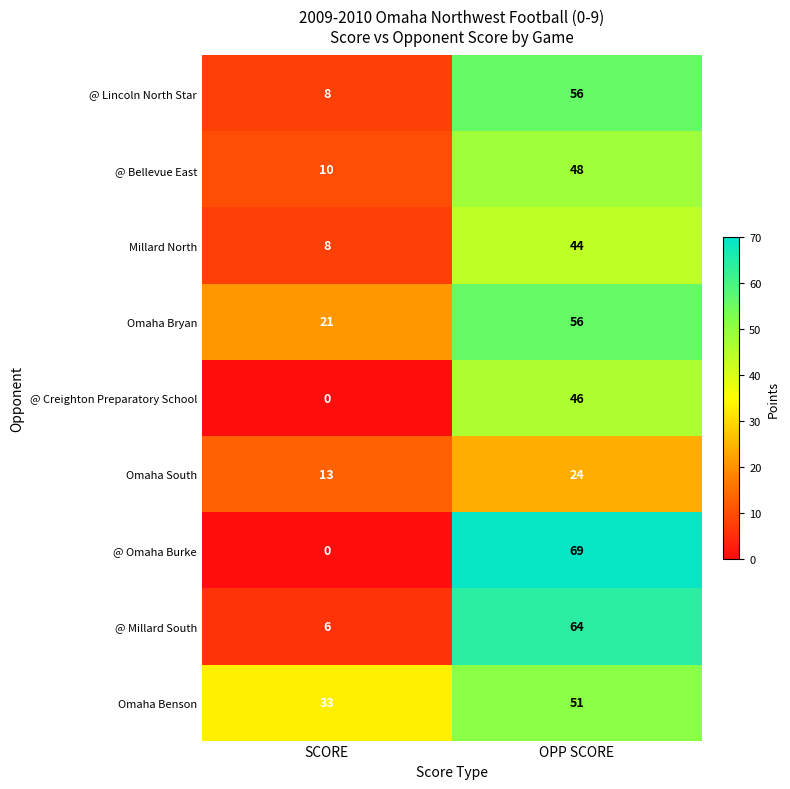

Rank the categories by @ Lincoln North Star value from highest to lowest.

OPP SCORE, SCORE